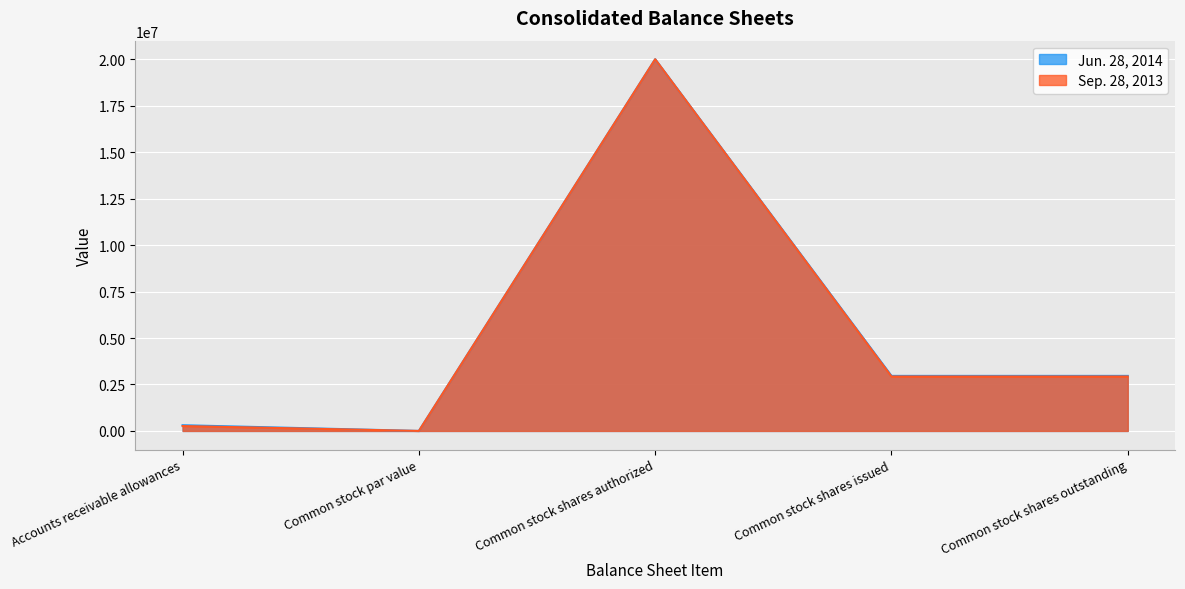

Read the Jun. 28, 2014 value at Common stock shares outstanding, to the nearest 10.

2962010